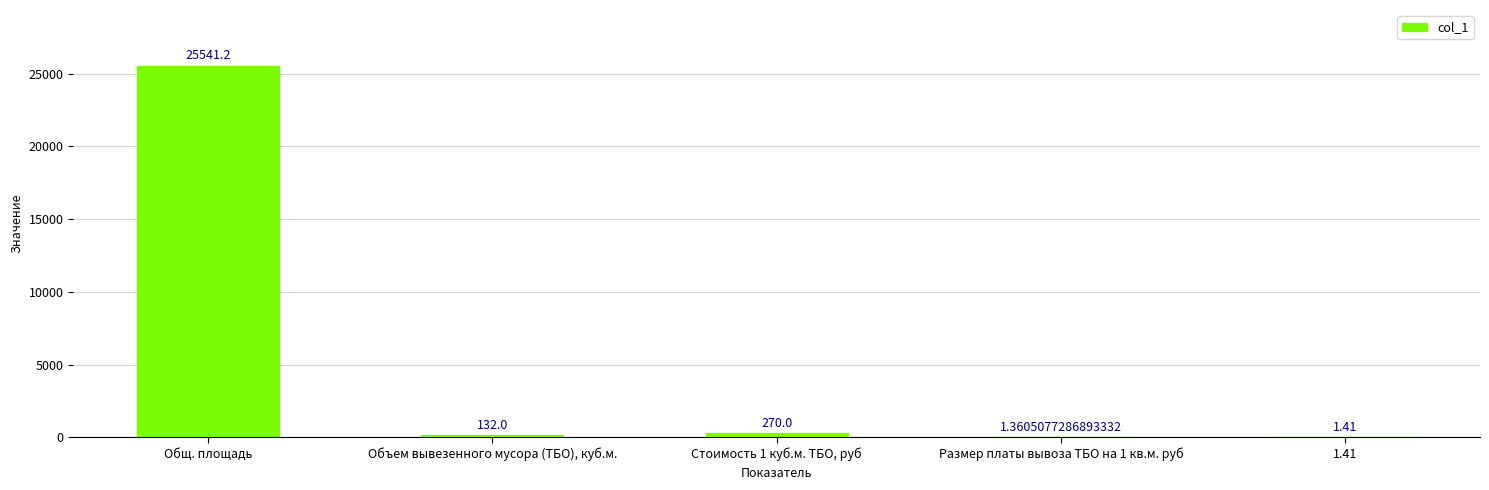

Where does the data first go above 132?

Общ. площадь